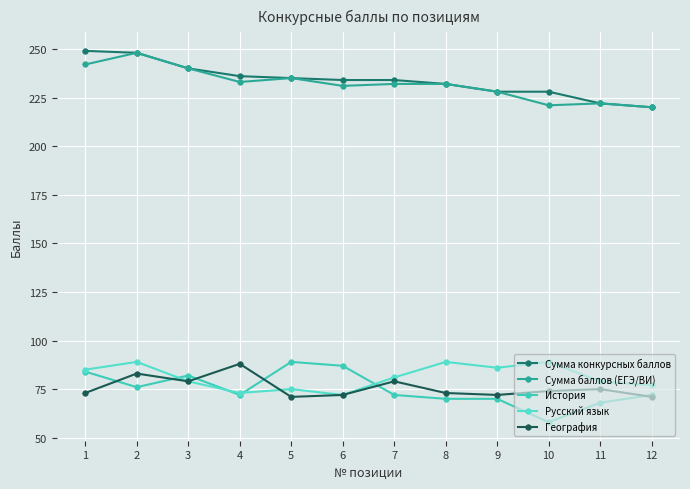

What is the smallest value displayed?

58